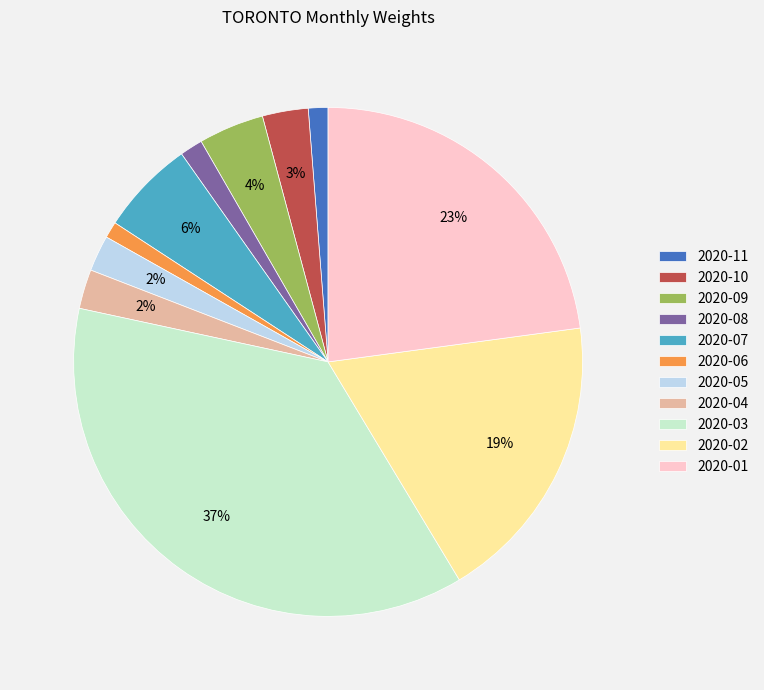

Which has a higher value, 2020-09 or 2020-01?

2020-01